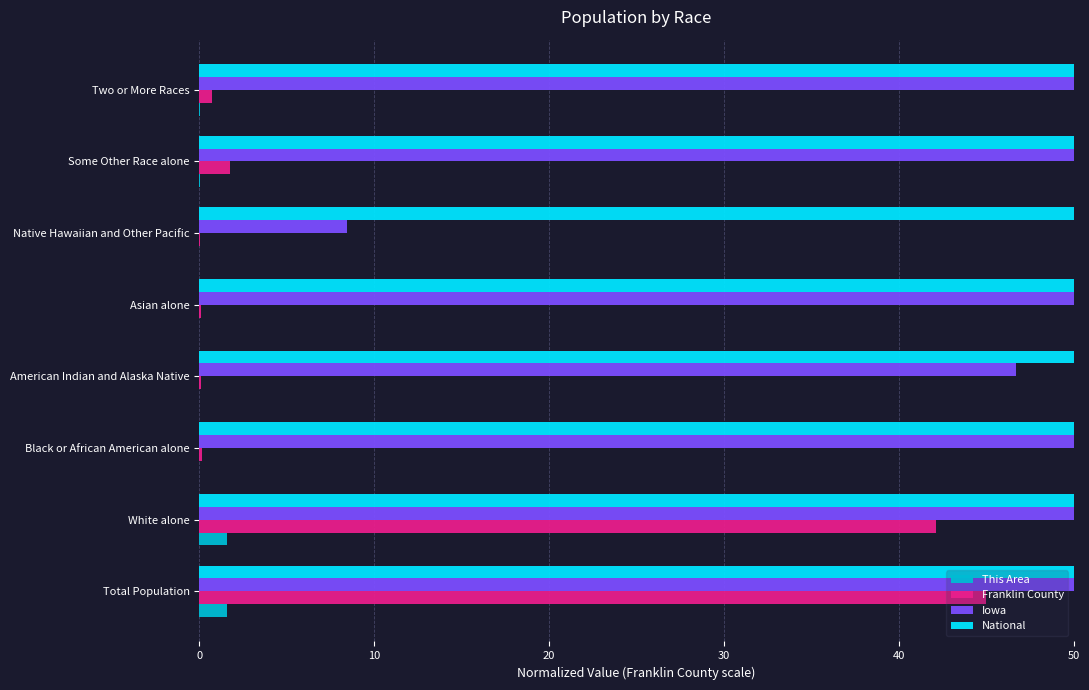

At how many categories does at least one series exceed 272514?

2